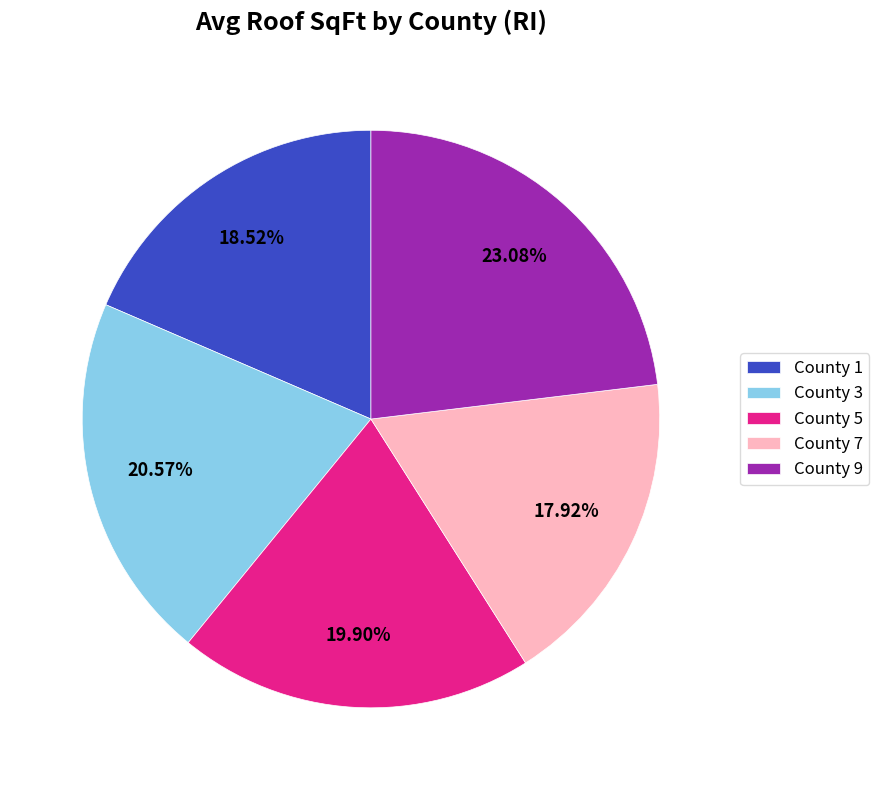

Which slice is the smallest?

County 7